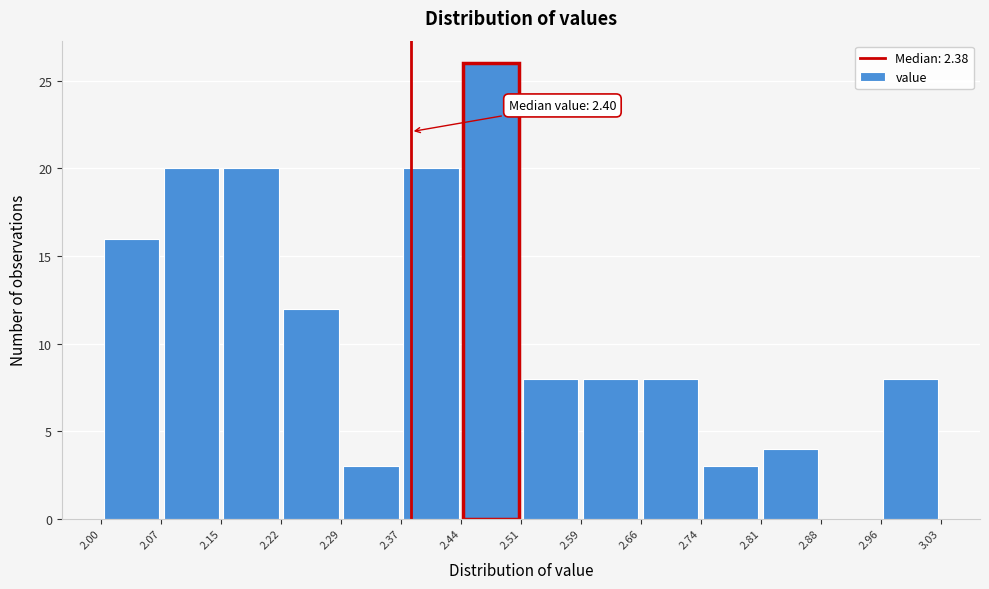

Which range on the x-axis has the tallest bar?

2.44 to 2.51